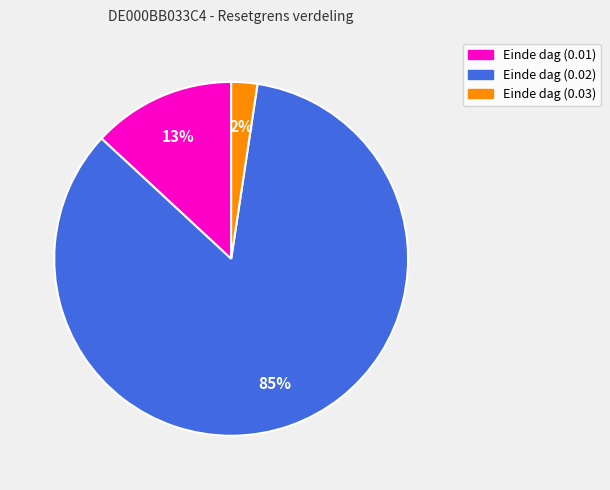

How many segments does this pie chart have?

3